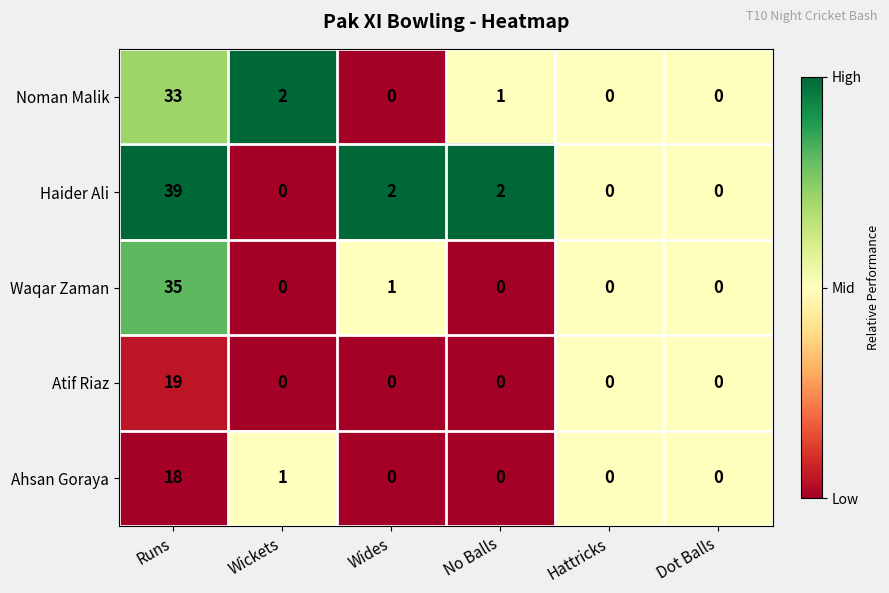

Rank the series by their maximum value, from highest to lowest.

Haider Ali, Waqar Zaman, Noman Malik, Atif Riaz, Ahsan Goraya